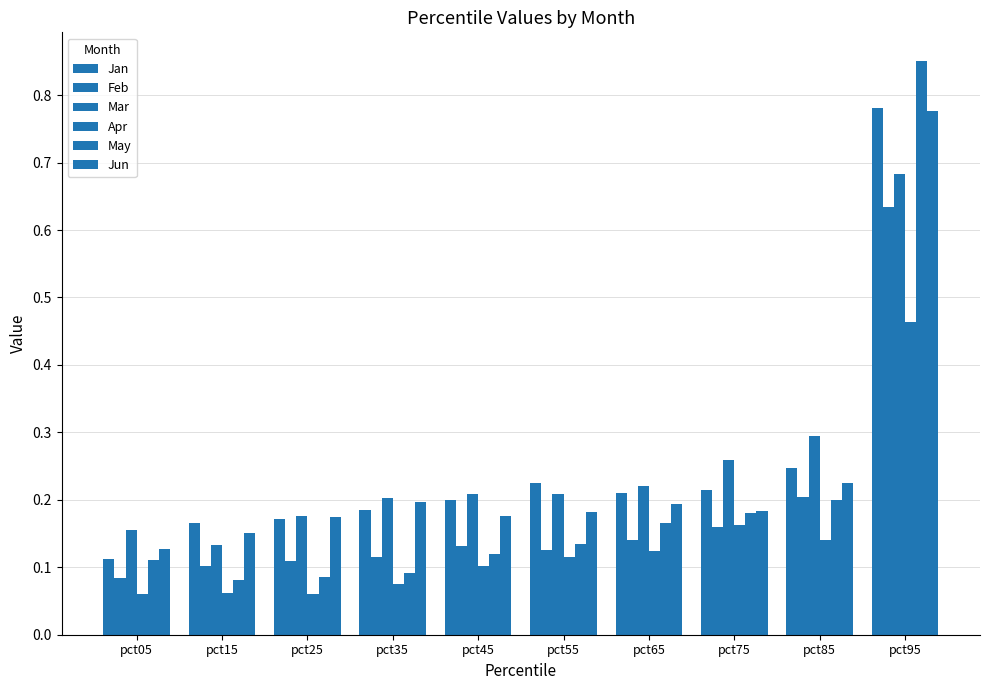

Are the bars grouped side by side (vs. stacked)?

Yes